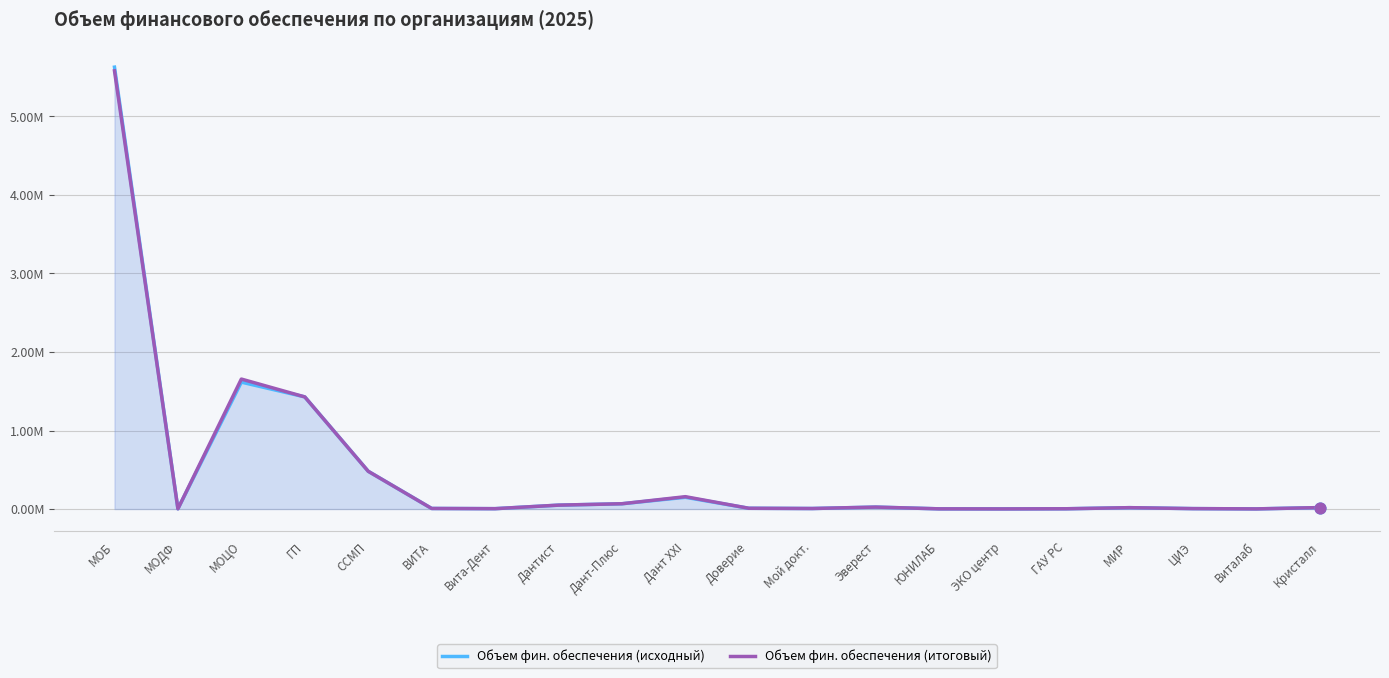

Which series has the largest total across all categories?

Объем фин. обеспечения (итоговый)